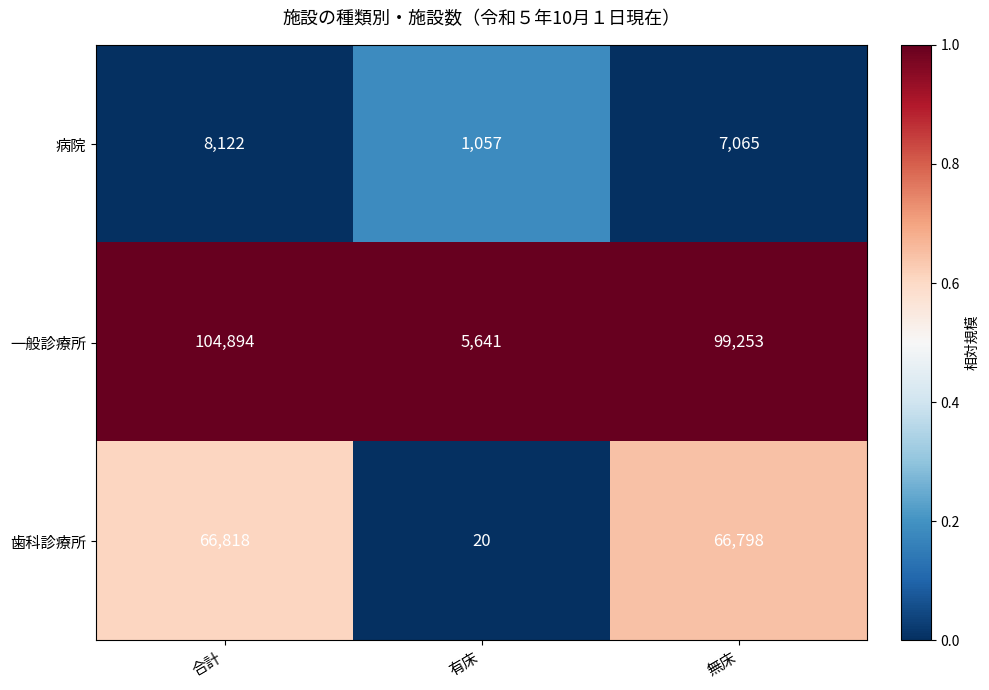

Reading right to left, extract all data points from this chart.

病院: 7065	1057	8122
一般診療所: 99253	5641	104894
歯科診療所: 66798	20	66818